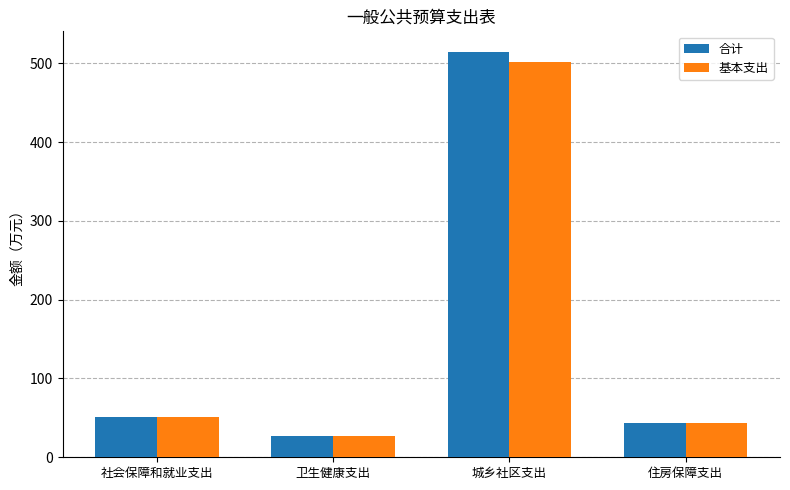

The value of 基本支出 at 城乡社区支出 is 748.1. True or false?

False